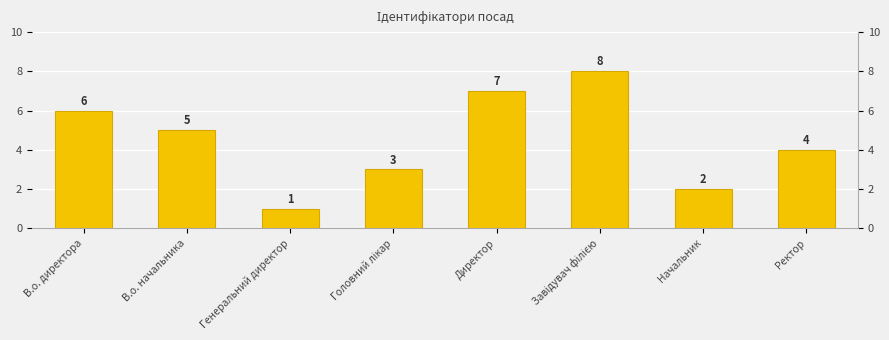

What is the label of the 3rd bar from the right?

Завідувач філією